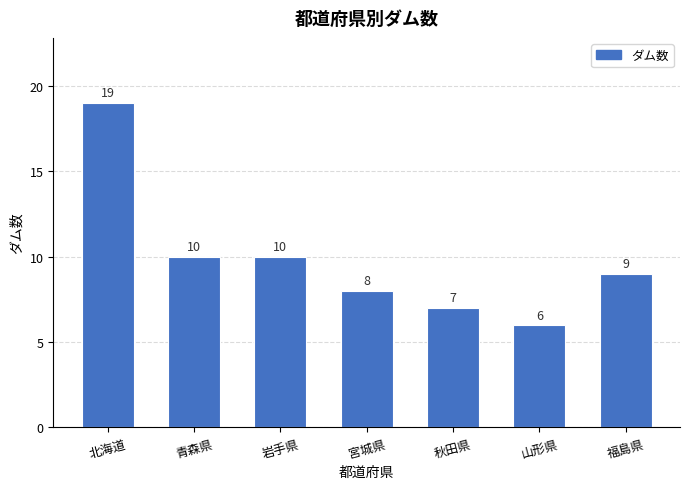

What is the label of the 6th bar from the right?

青森県